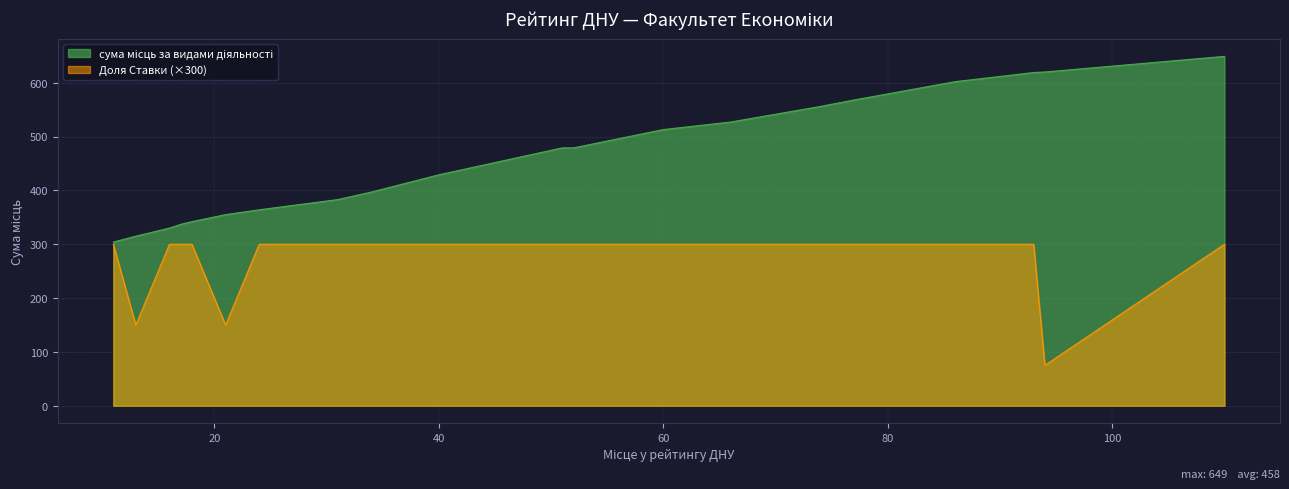

True or false: сума місць за видами діяльності has a value of 202 at 16.

False